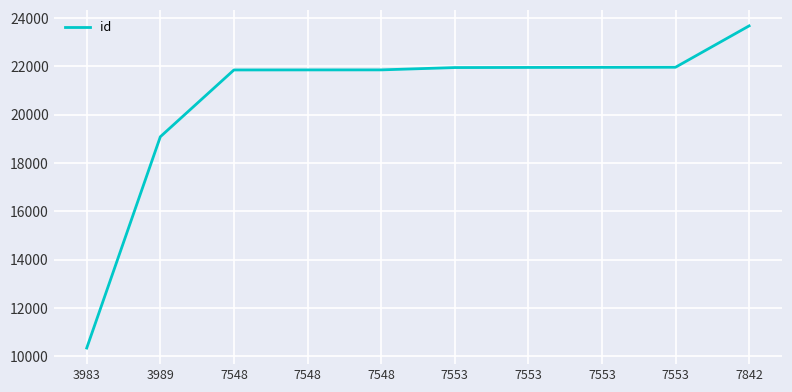

Does the chart display data point markers on the line(s)?

No